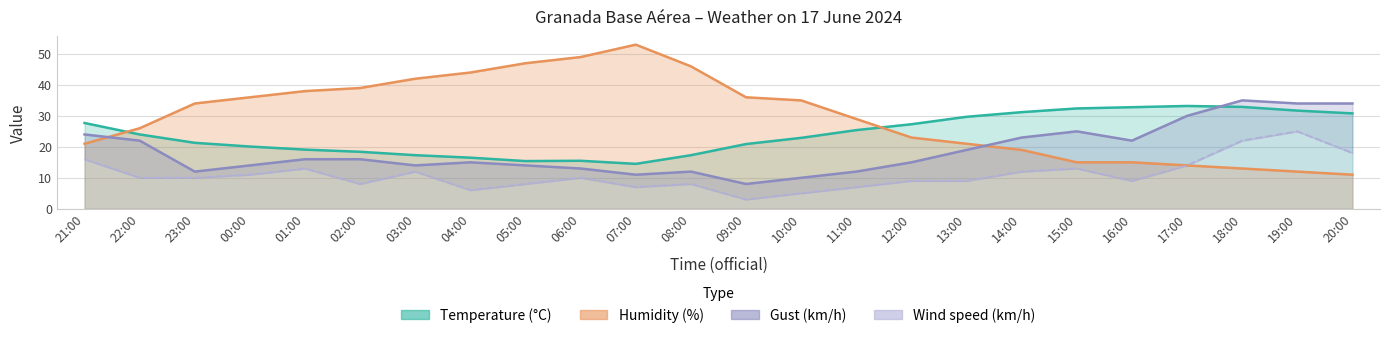

At how many categories does at least one series exceed 10?

24